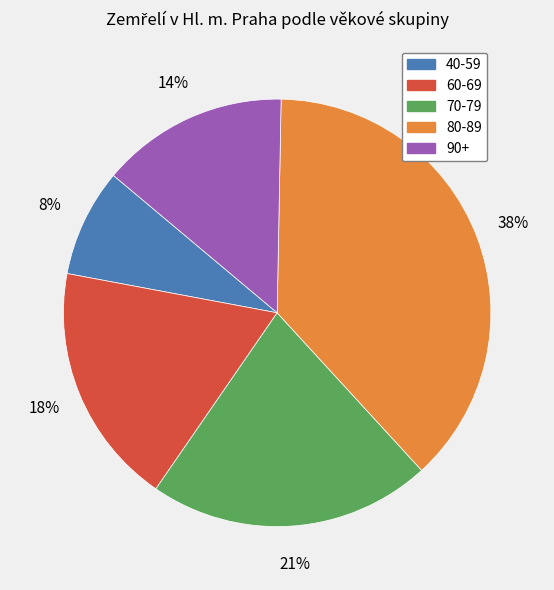

To the nearest percent, what is the difference between the largest and smallest slice percentages?

30%